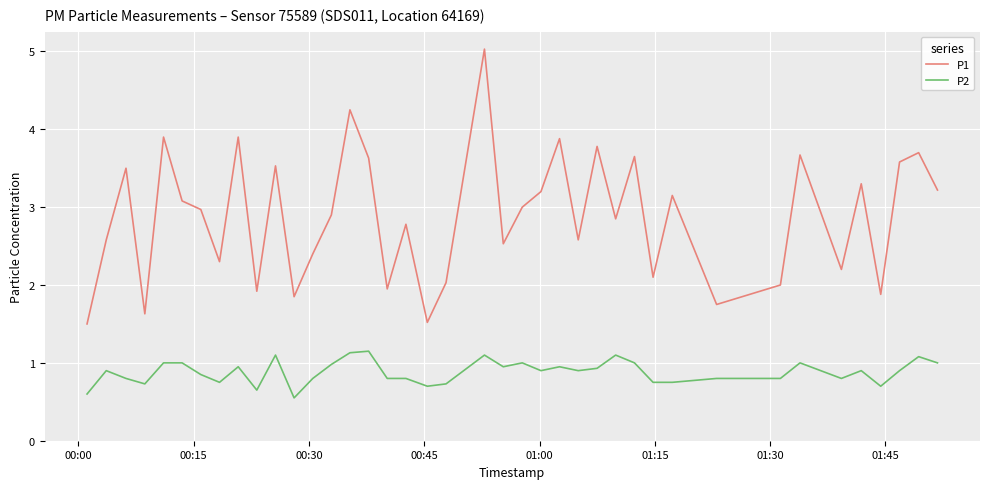

What is the difference between the second highest and second lowest values in the P1 series?

2.7